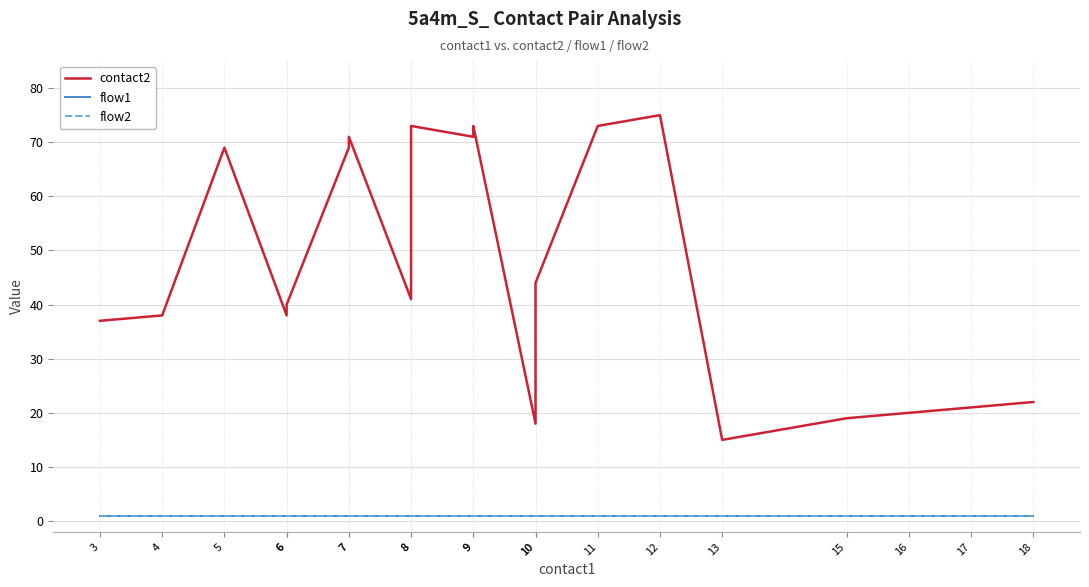

Is it true that flow1 equals 1 at 9?

False